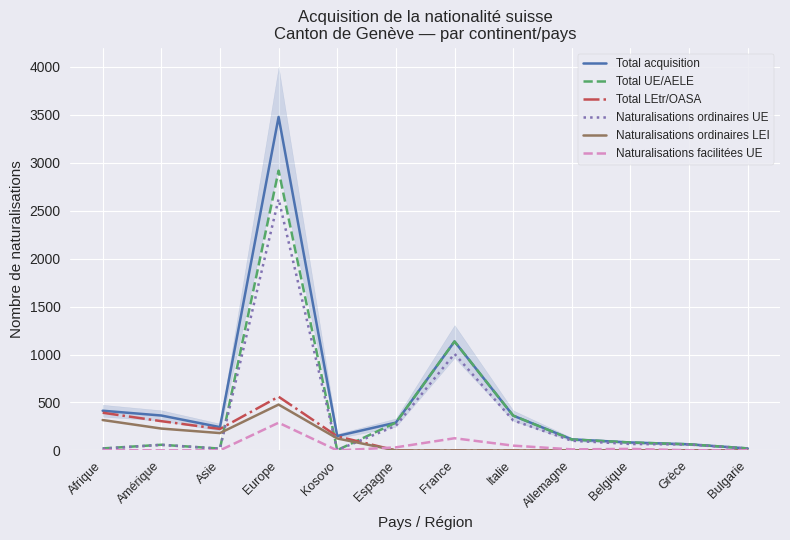

True or false: Naturalisations facilitées UE has more than 1 points higher than both neighbors.

True